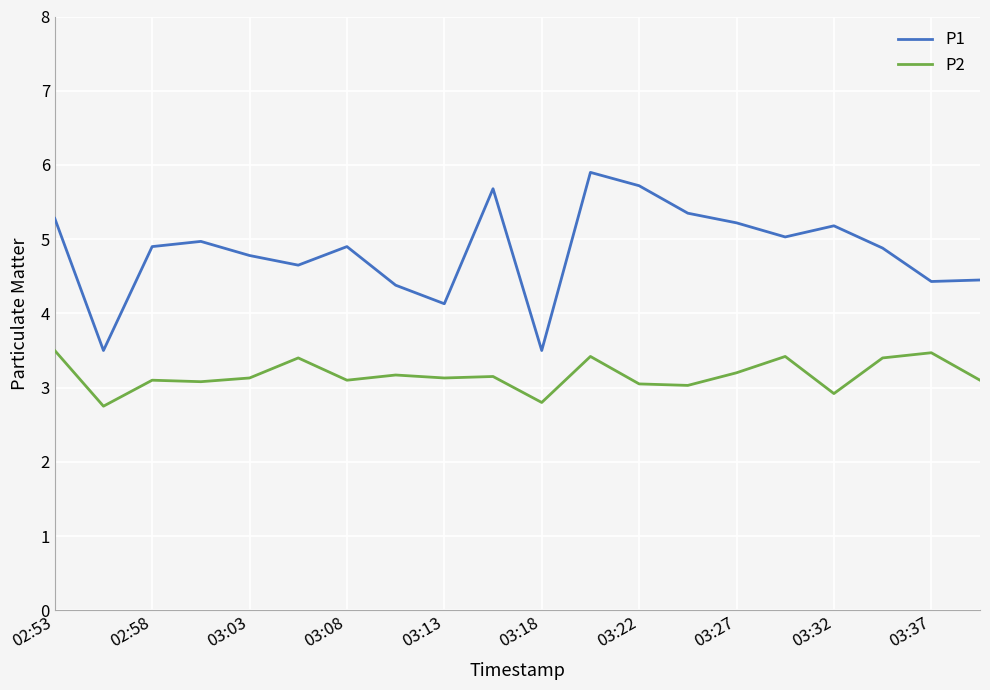

Which series has the widest spread of values?

P1